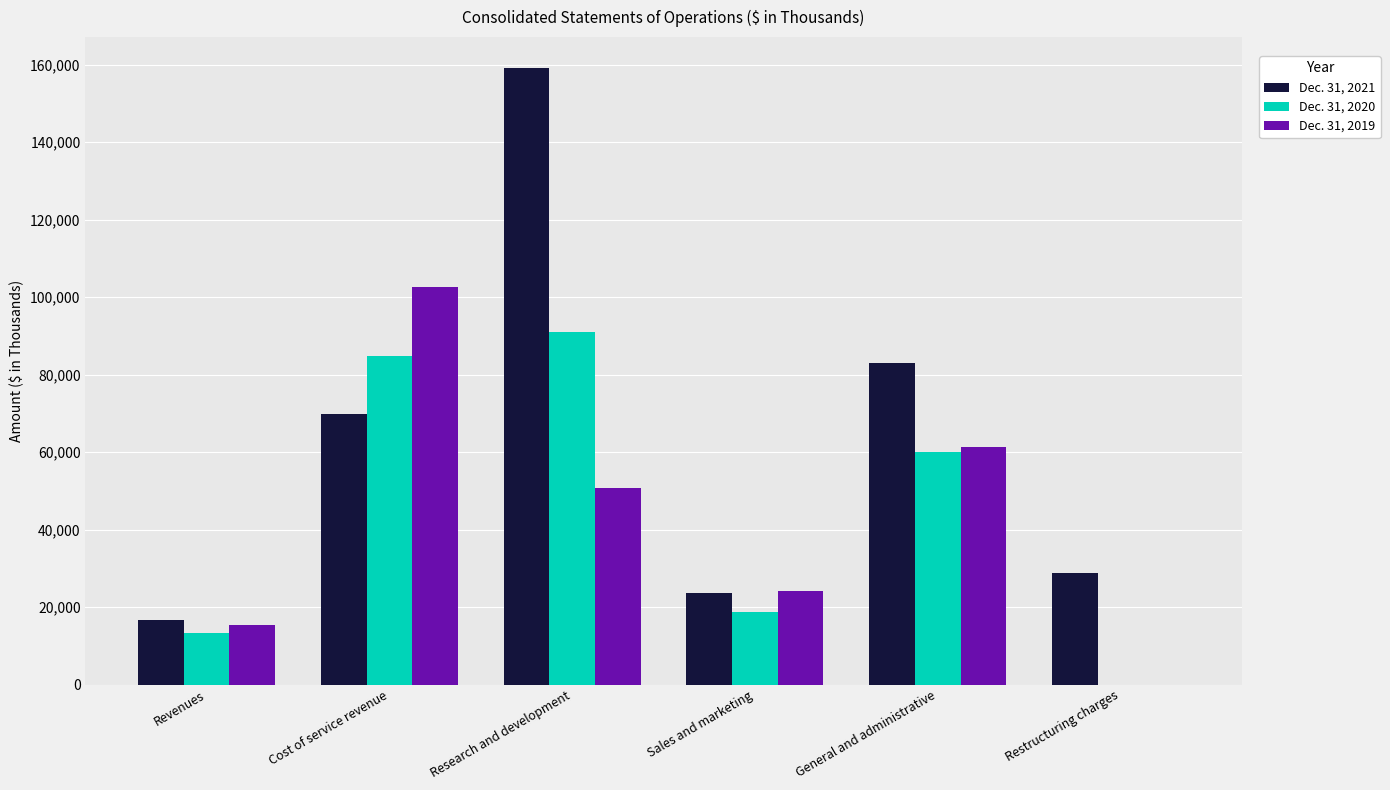

What is the spread (max minus min) of values at Cost of service revenue?

32919